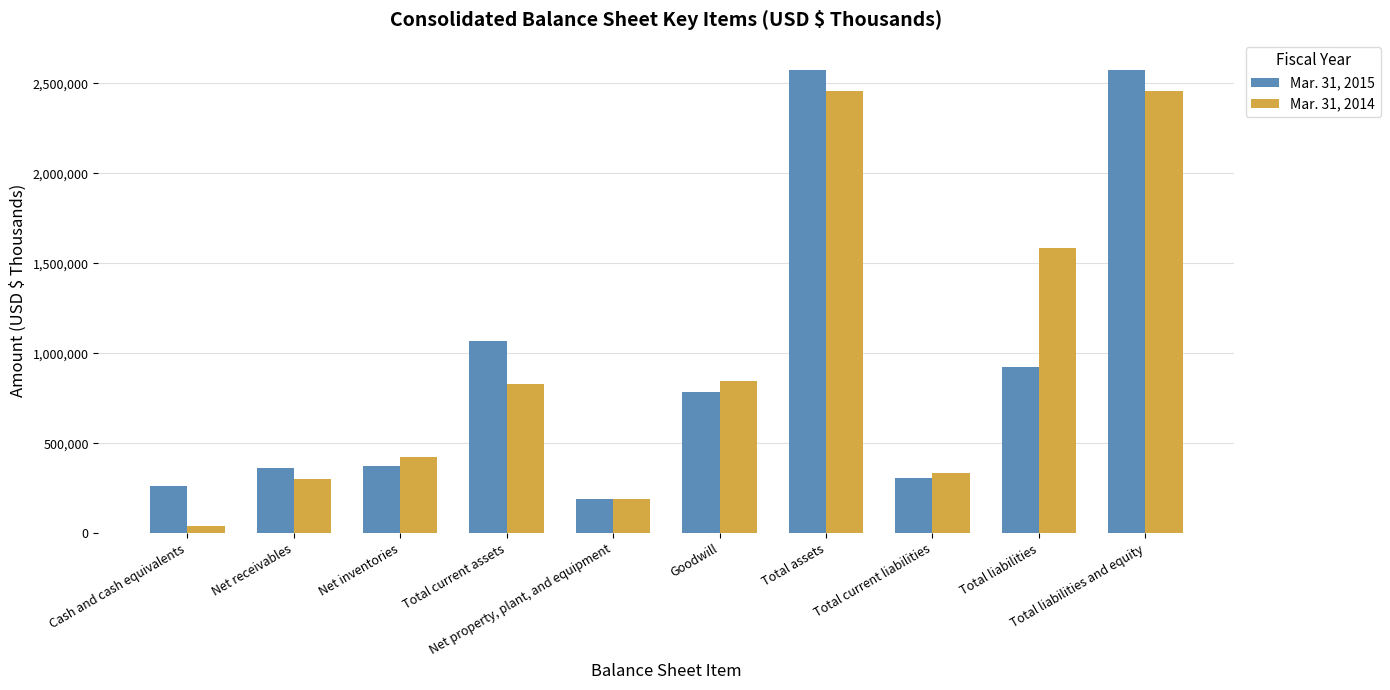

What is the label of the 8th bar from the left?

Total current liabilities